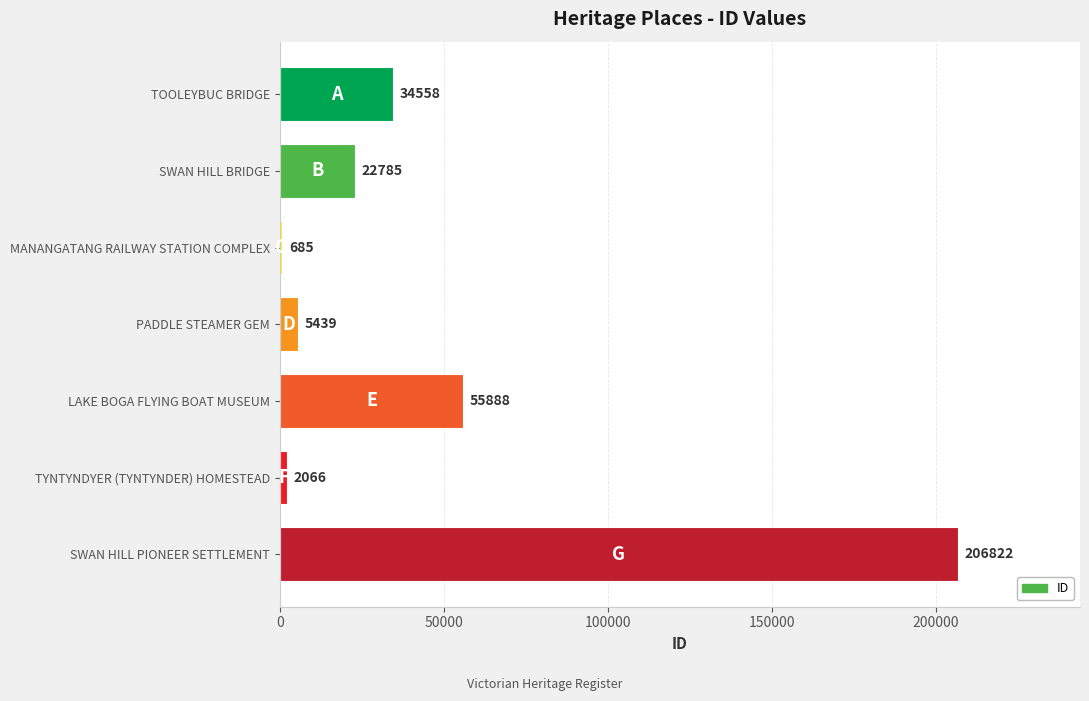

At which label is the value closest to 103753?

LAKE BOGA FLYING BOAT MUSEUM